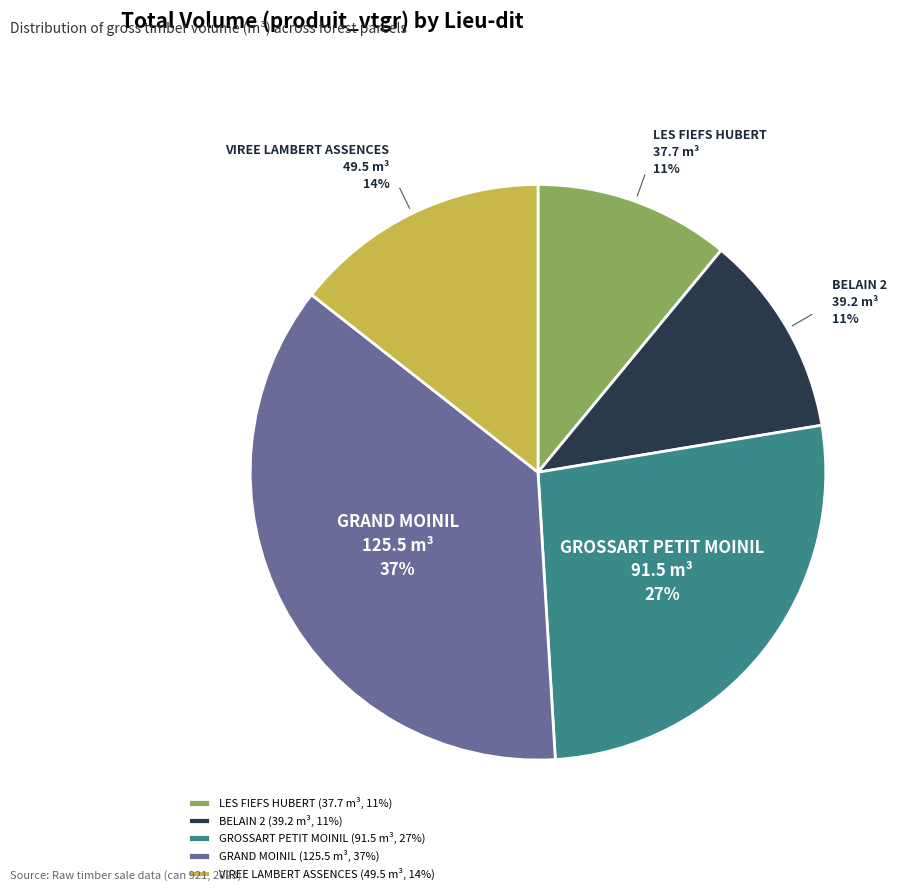

To the nearest percent, what percentage of the pie is GRAND MOINIL?

37%